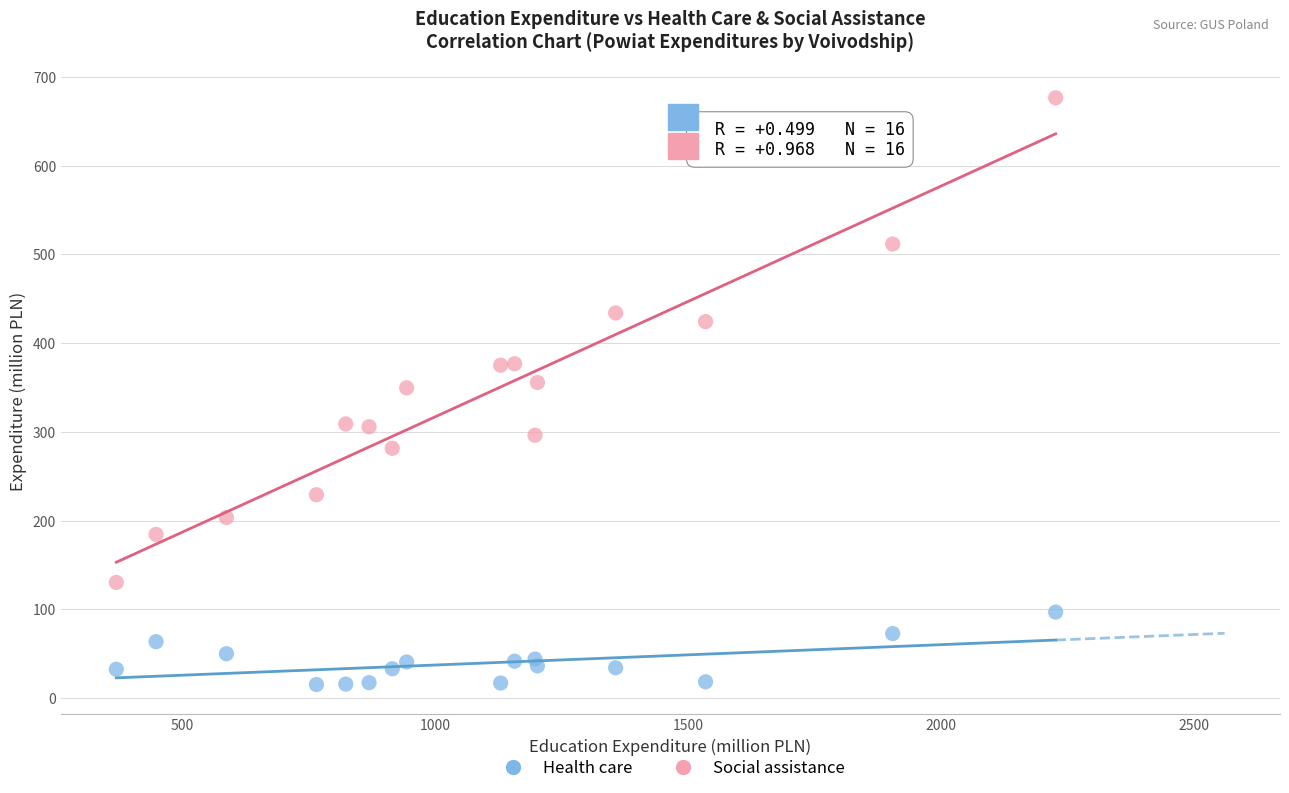

Which series reaches the maximum Y coordinate?

Social assistance